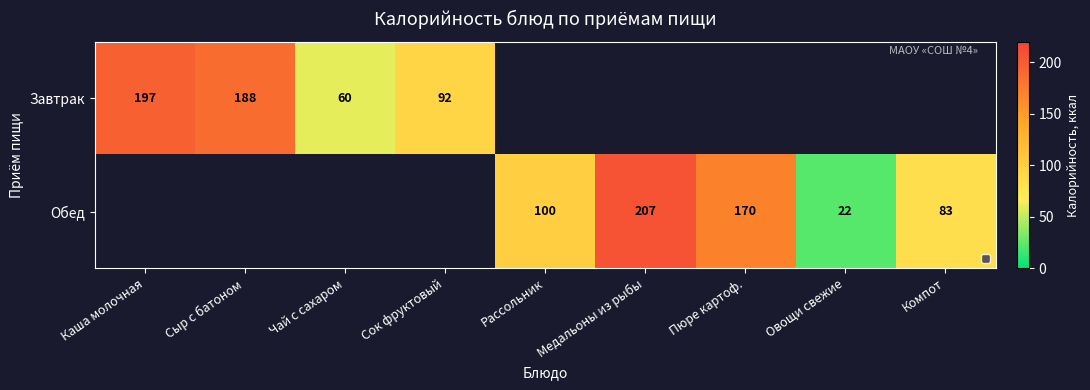

Is it true that Обед equals 170 at Пюре картоф.?

True